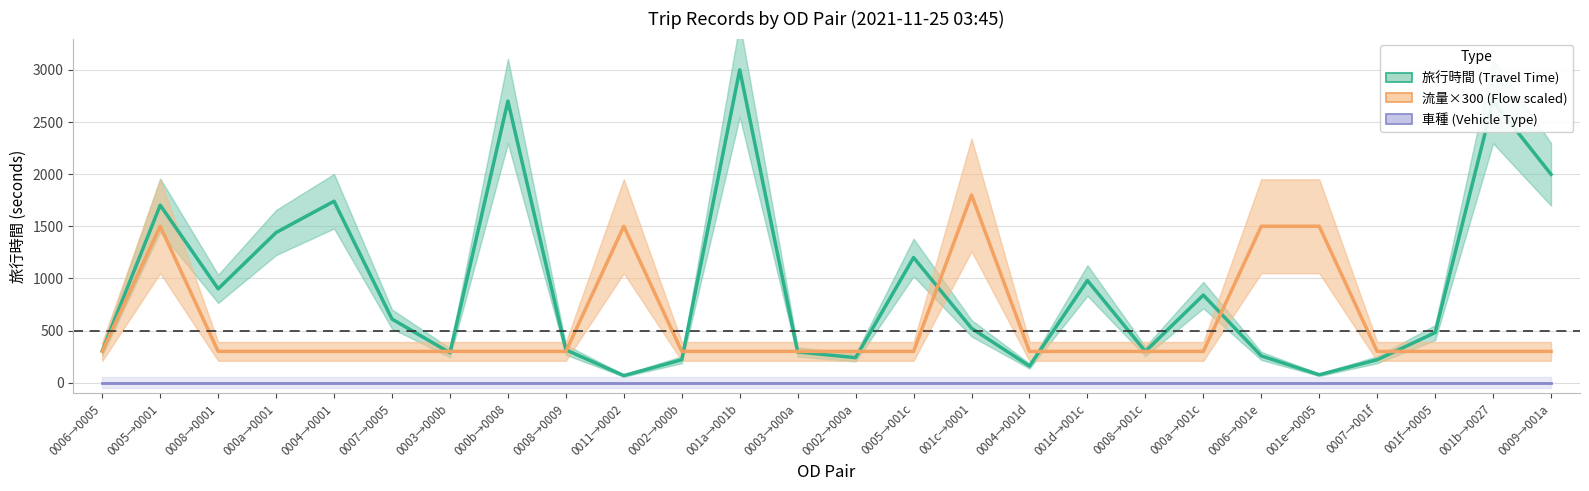

List the labels in order of 流量×300 (Flow scaled) value, largest first.

001c→0001, 0005→0001, 0011→0002, 0006→001e, 001e→0005, 0006→0005, 0008→0001, 000a→0001, 0004→0001, 0007→0005, 0003→000b, 000b→0008, 0008→0009, 0002→000b, 001a→001b, 0003→000a, 0002→000a, 0005→001c, 0004→001d, 001d→001c, 0008→001c, 000a→001c, 0007→001f, 001f→0005, 001b→0027, 0009→001a